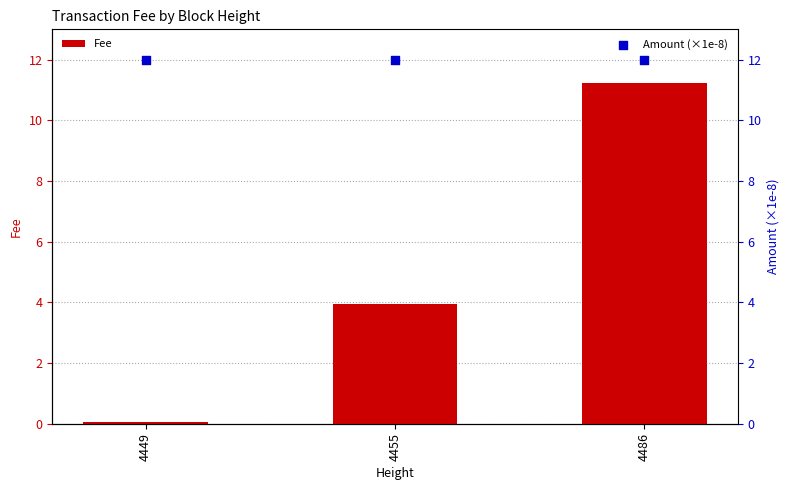

Which series has the largest Y range (max minus min)?

Fee